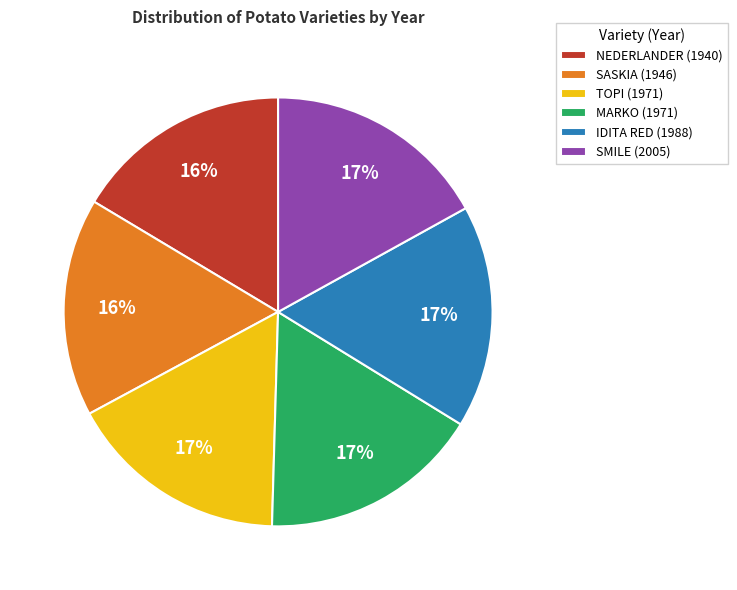

True or false: NEDERLANDER accounts for 16% of the total.

True